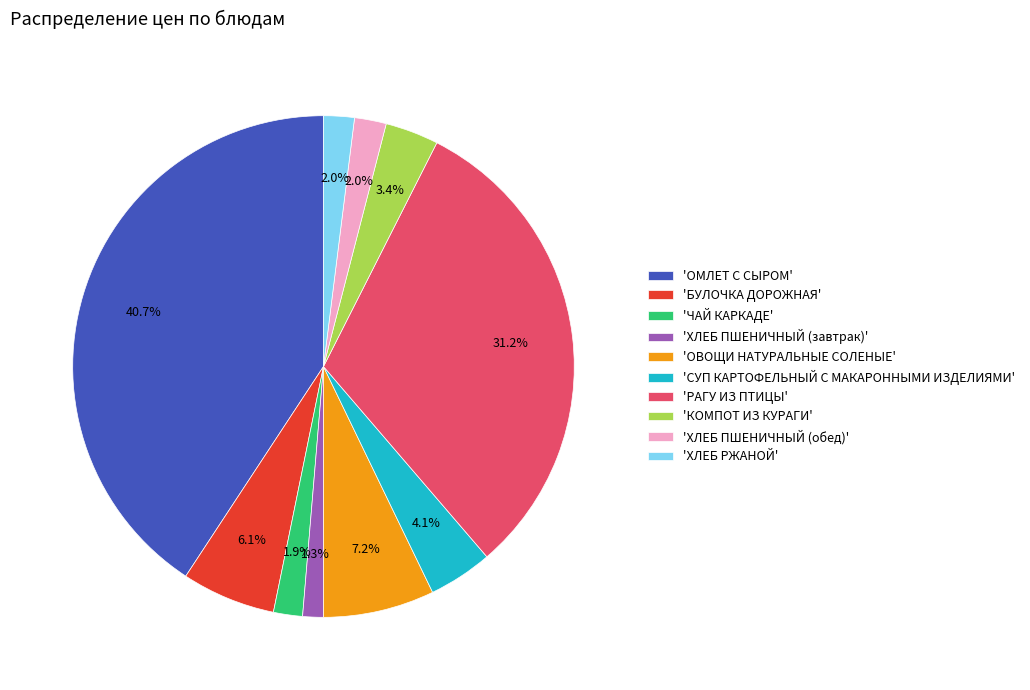

To the nearest percent, what is the average slice percentage?

10%